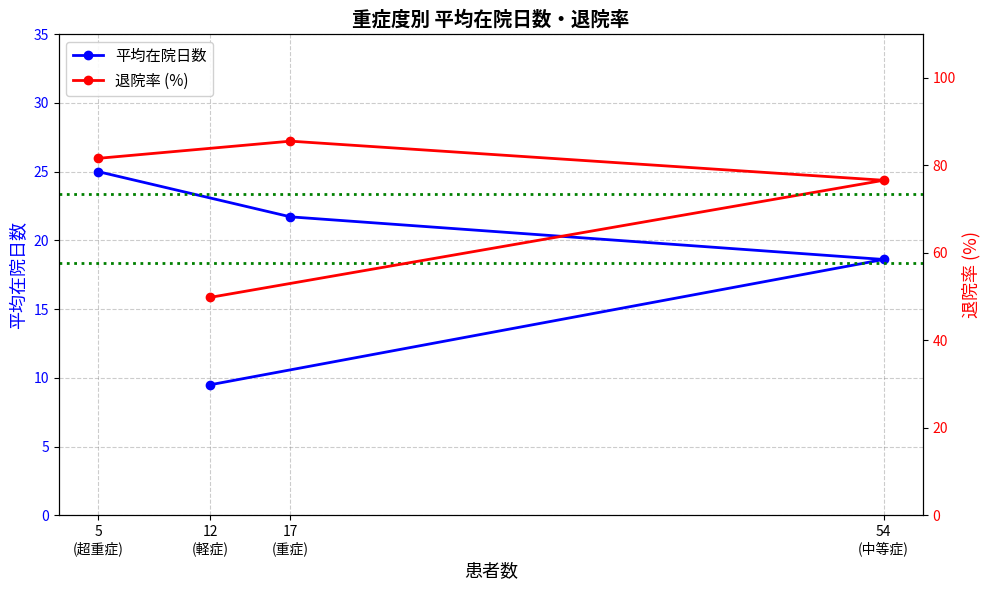

What is the value of the 平均在院日数 point at the 2nd from the left?

9.5